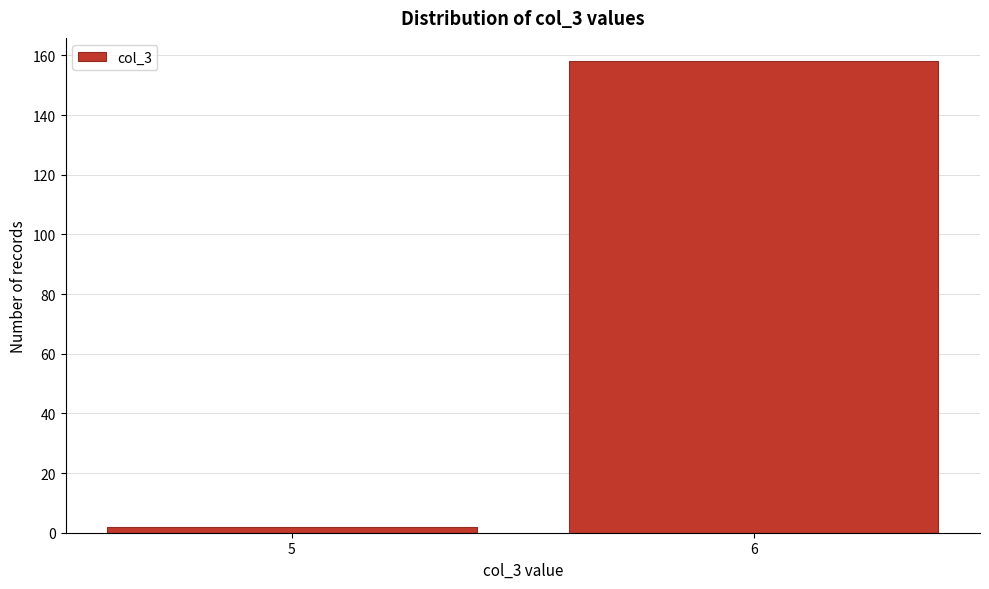

Reading right to left, what are all the values shown in this chart?

158	2